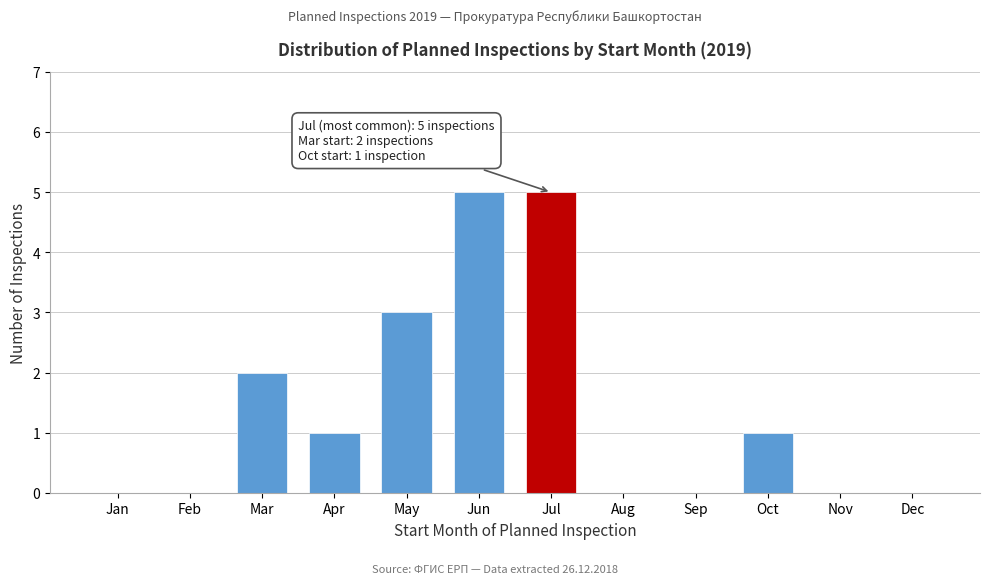

Reading left to right, extract all data points from this chart.

Jan=0	Feb=0	Mar=2	Apr=1	May=3	Jun=5	Jul=5	Aug=0	Sep=0	Oct=1	Nov=0	Dec=0